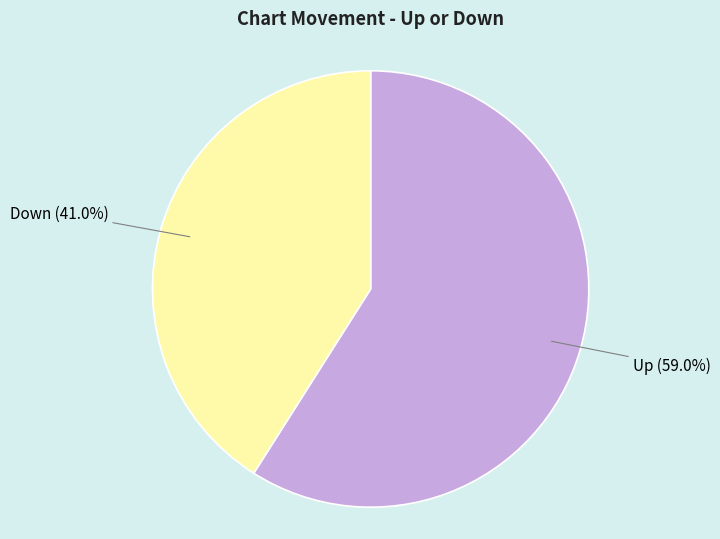

Is there any slice that represents more than half of the pie?

Yes